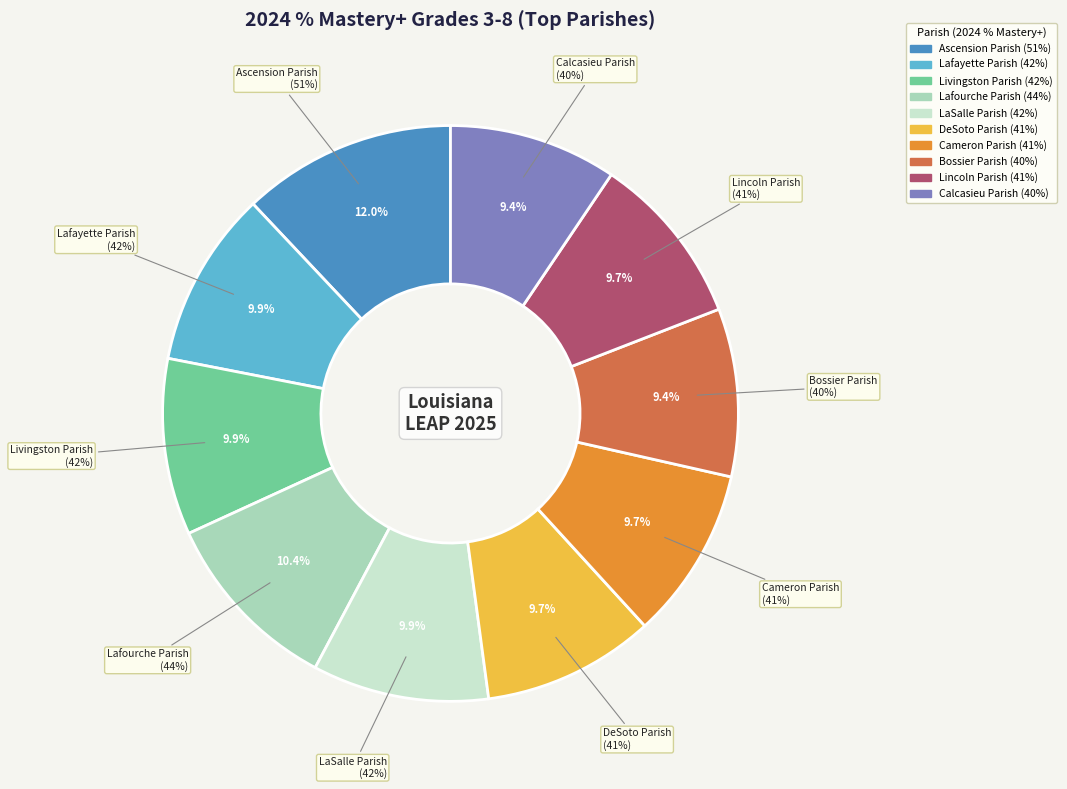

Count the number of slices in the pie.

10